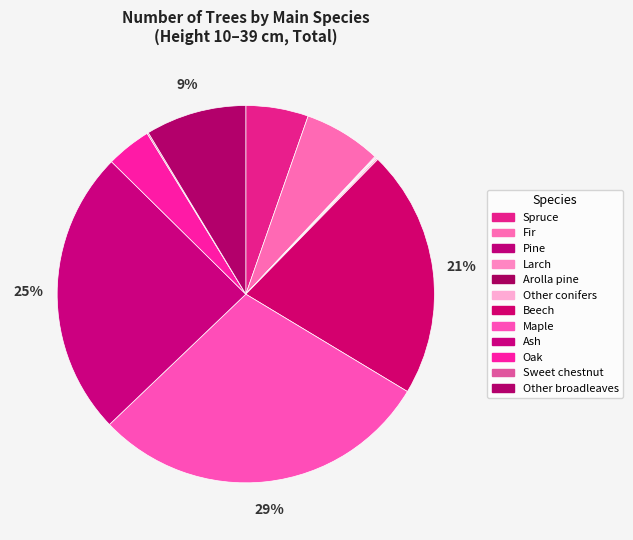

Which slice is the smallest?

Larch